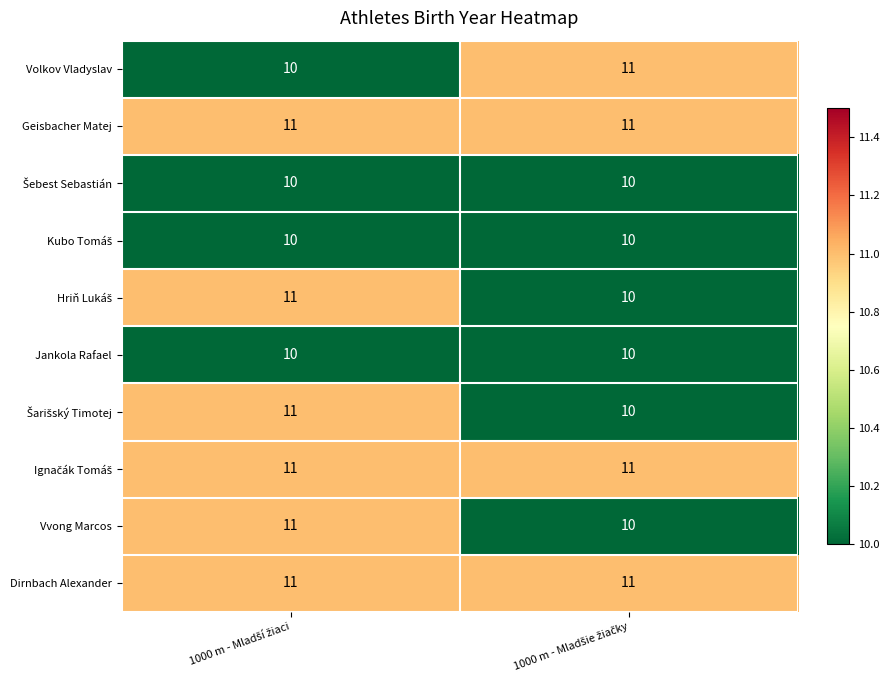

What is the maximum value shown in the chart?

11